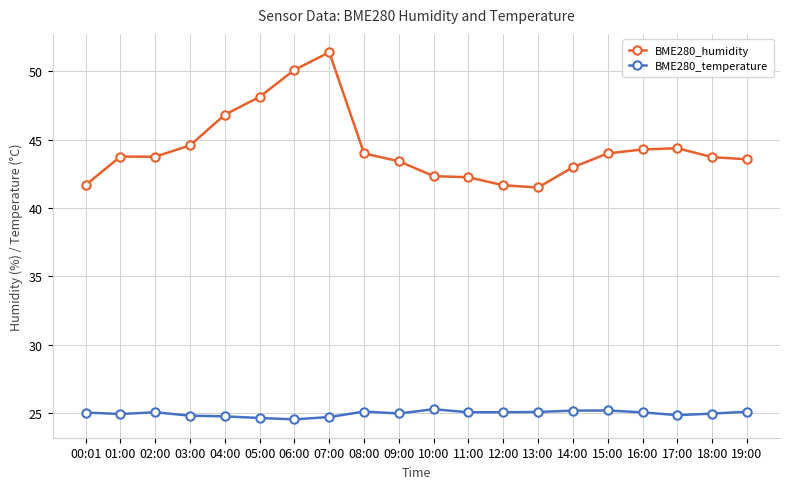

Rank the series by their average value, from highest to lowest.

BME280_humidity, BME280_temperature